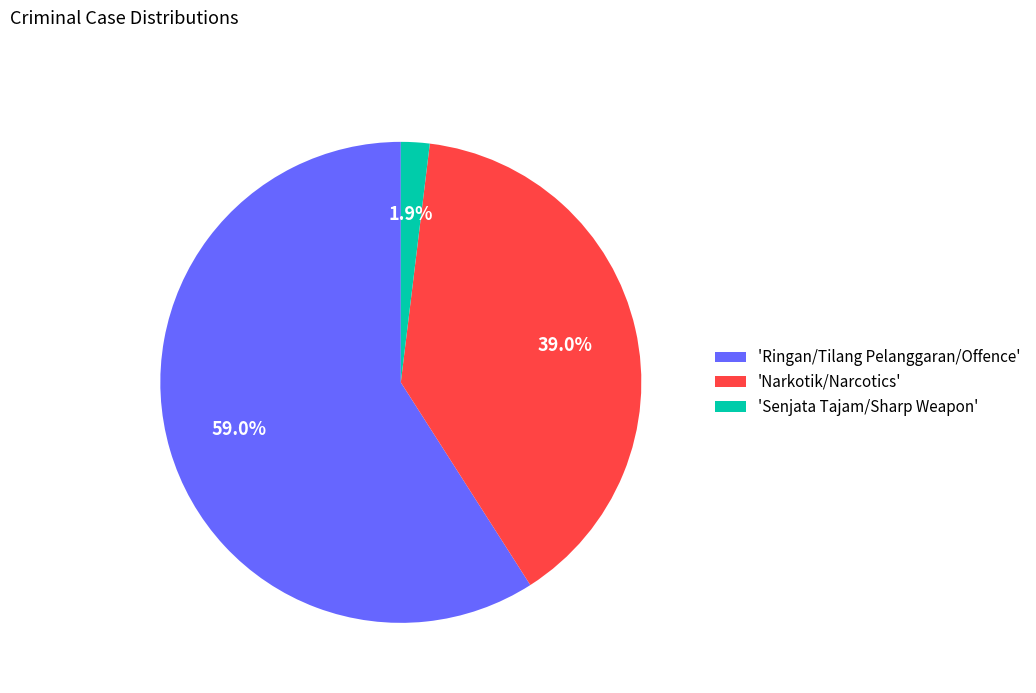

How many slices are in this pie chart?

3